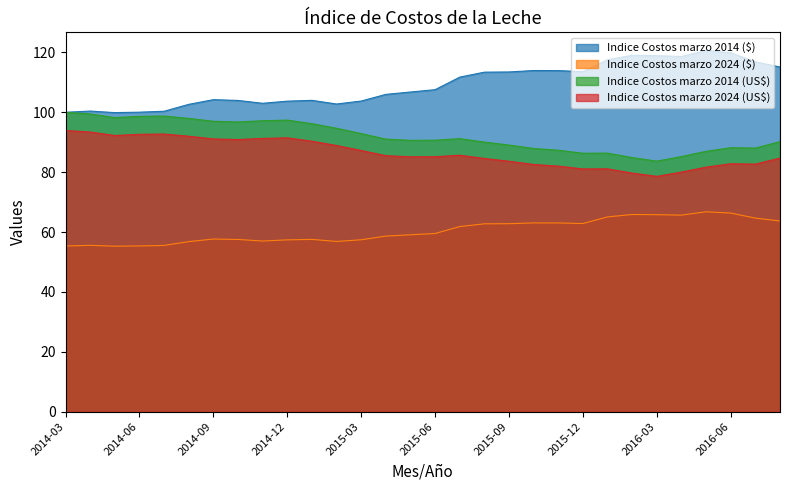

What is the smallest value displayed?

55.3